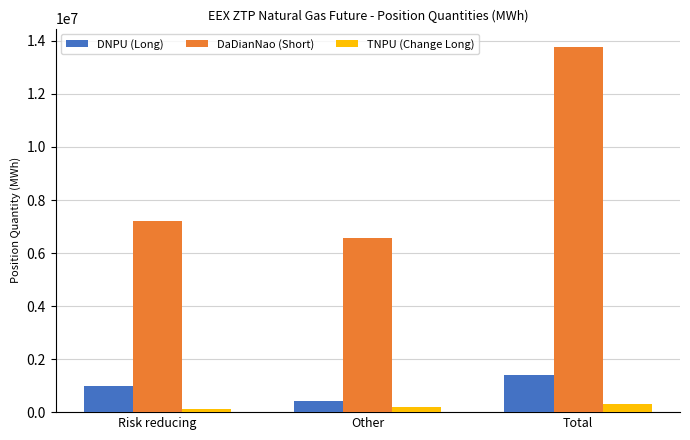

What is the total value across all series at Risk reducing?

8316225